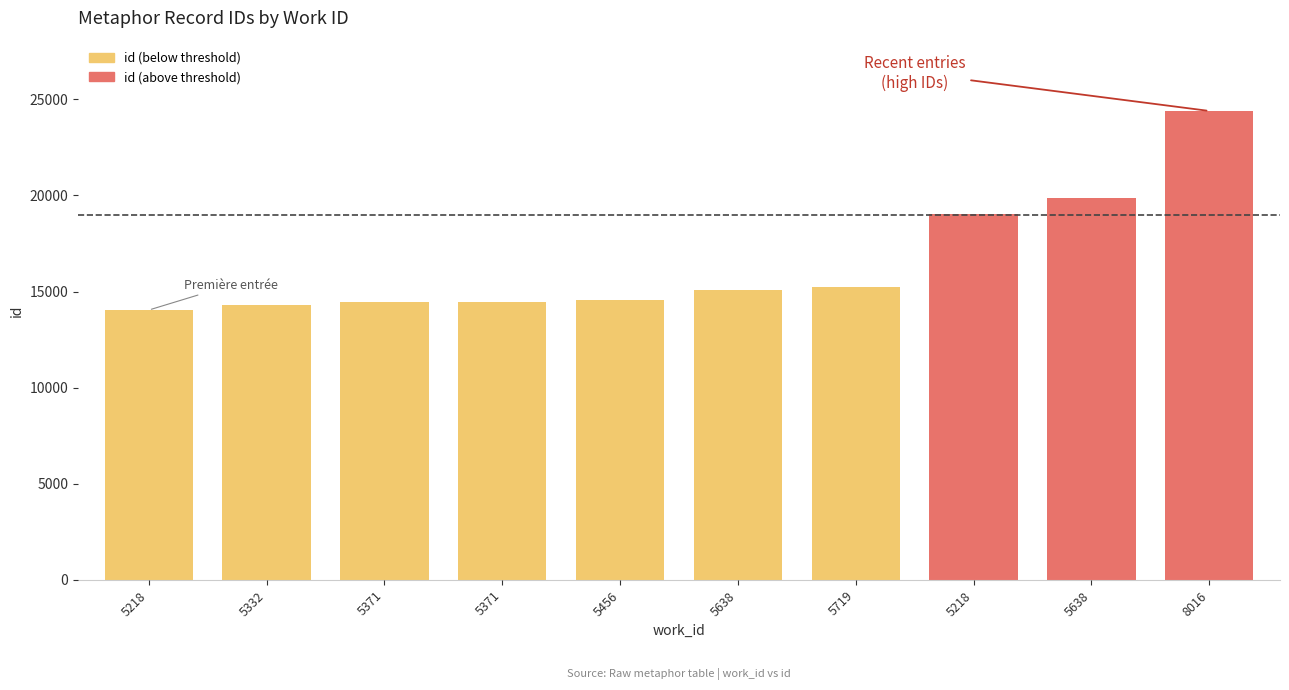

How many bars are there in total?

10